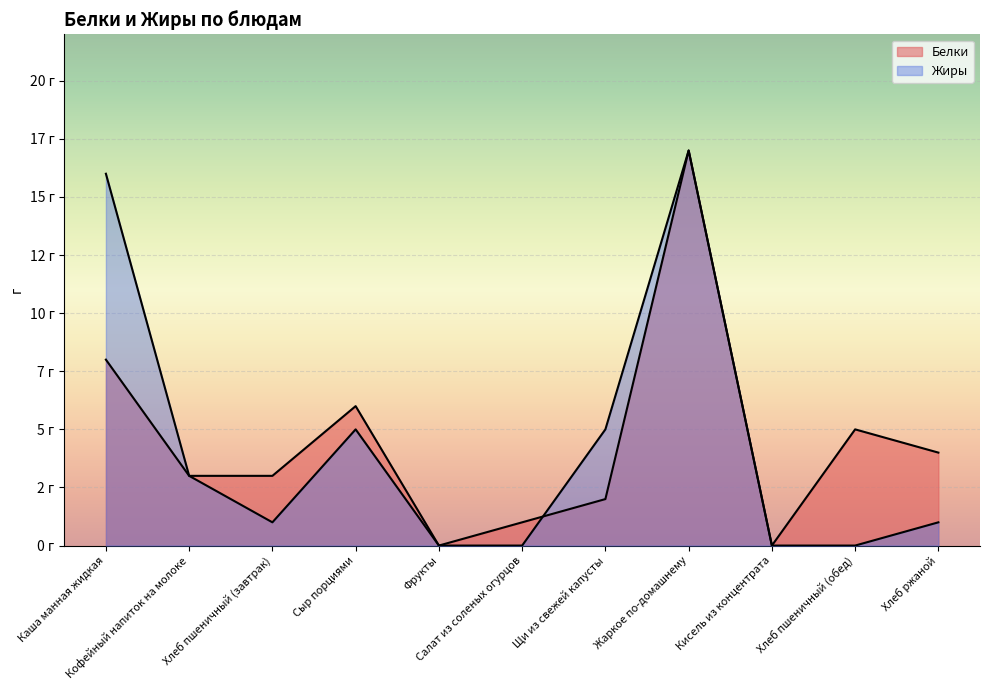

Which category has the highest value in the Жиры series?

Жаркое по-домашнему